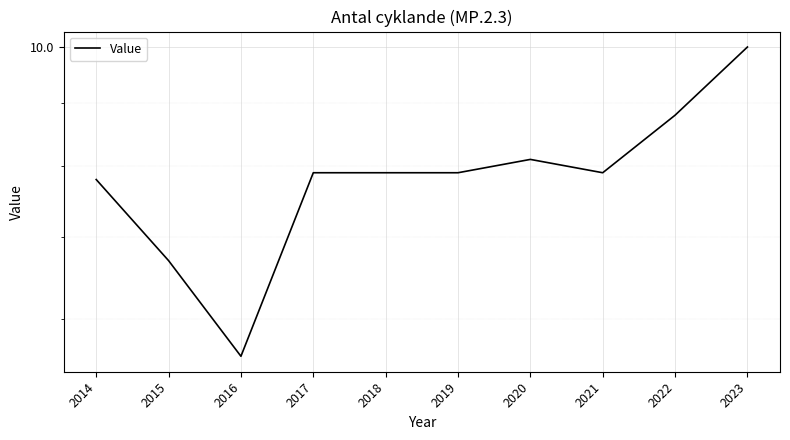

What is the sum of all values?

78.6